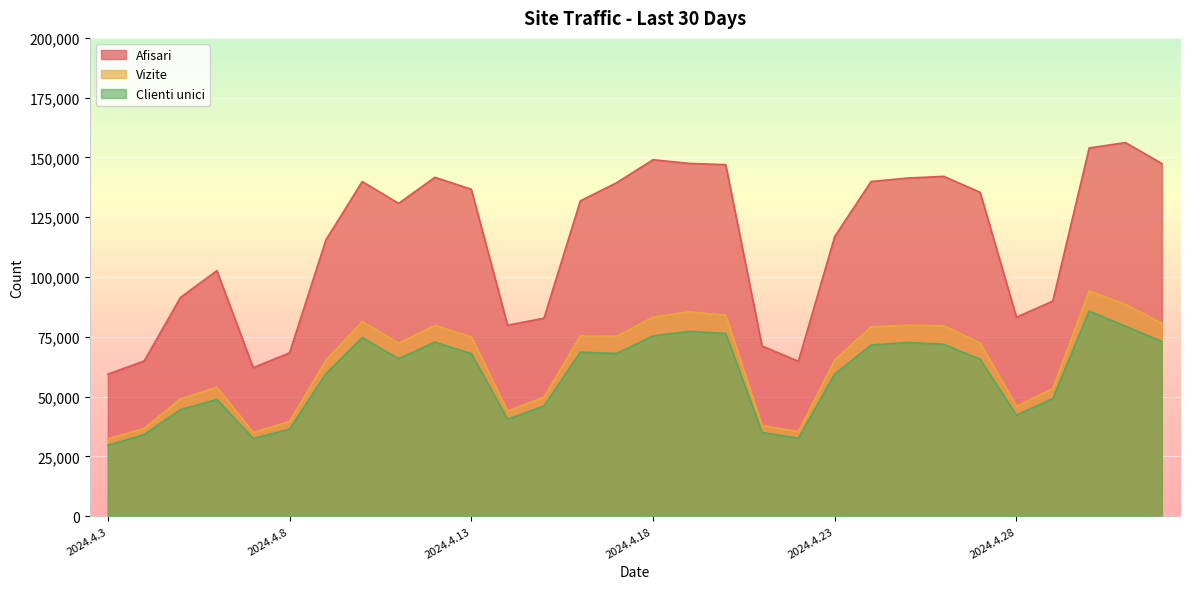

What are all the series names shown in the legend?

Afisari, Vizite, Clienti unici